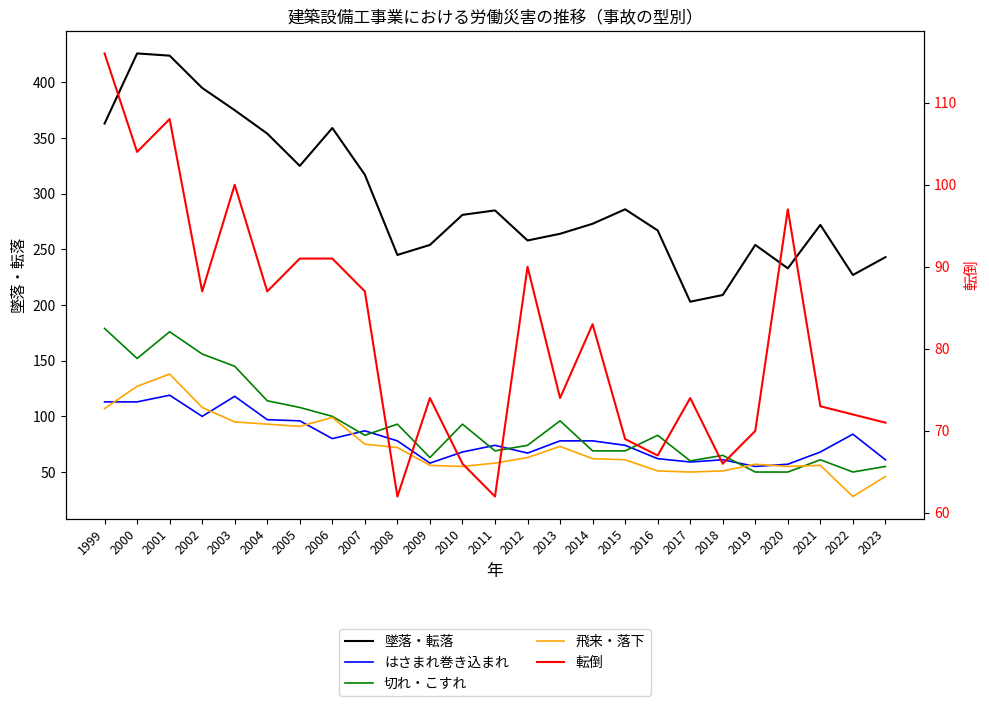

Where is 飛来・落下 nearest to the value 83?

2005